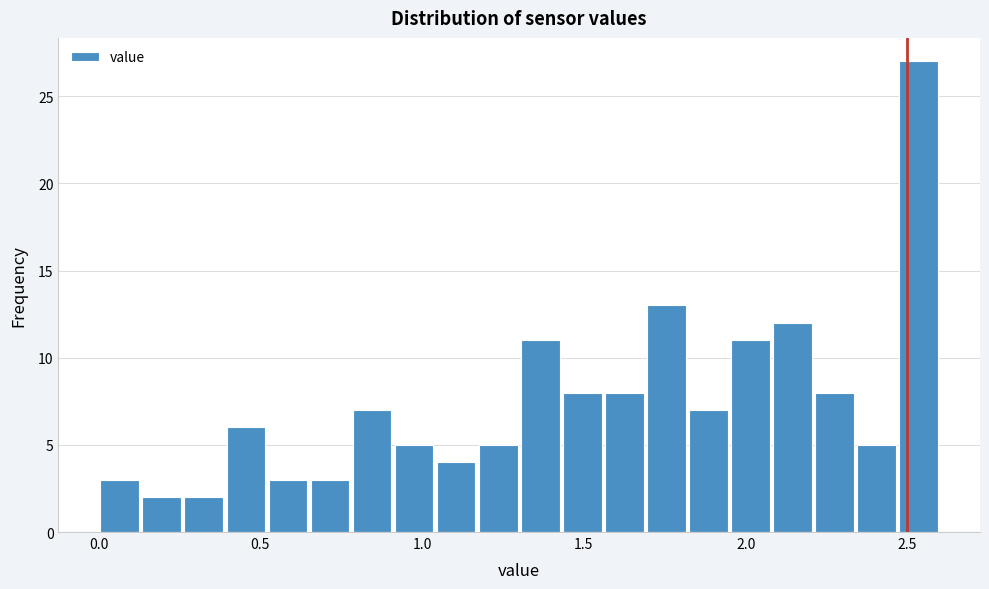

Around what value on the x-axis is the tallest bar? Give the approximate position of its centre, as read against the axis.

2.55